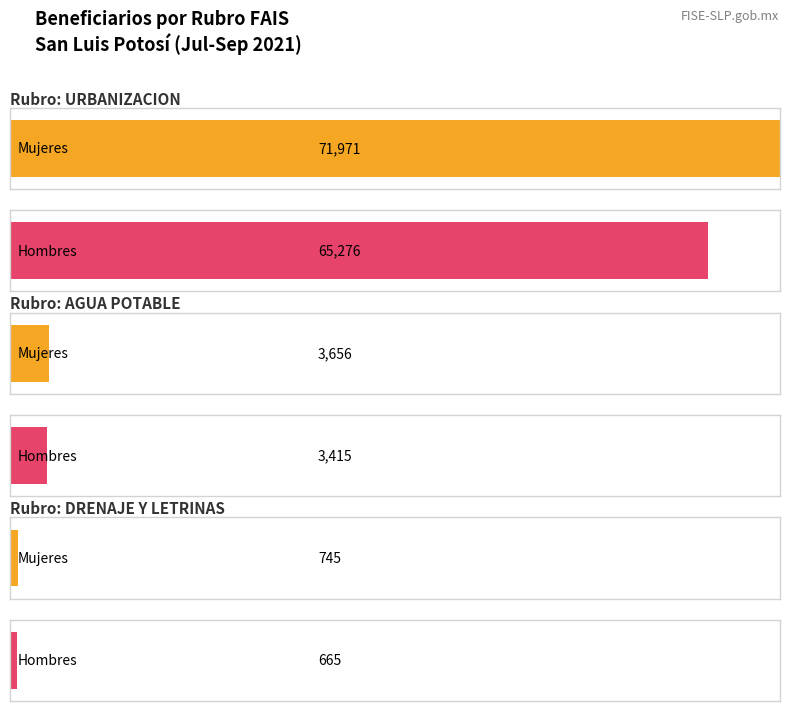

Rank the series by their maximum value, from highest to lowest.

Mujeres, Hombres